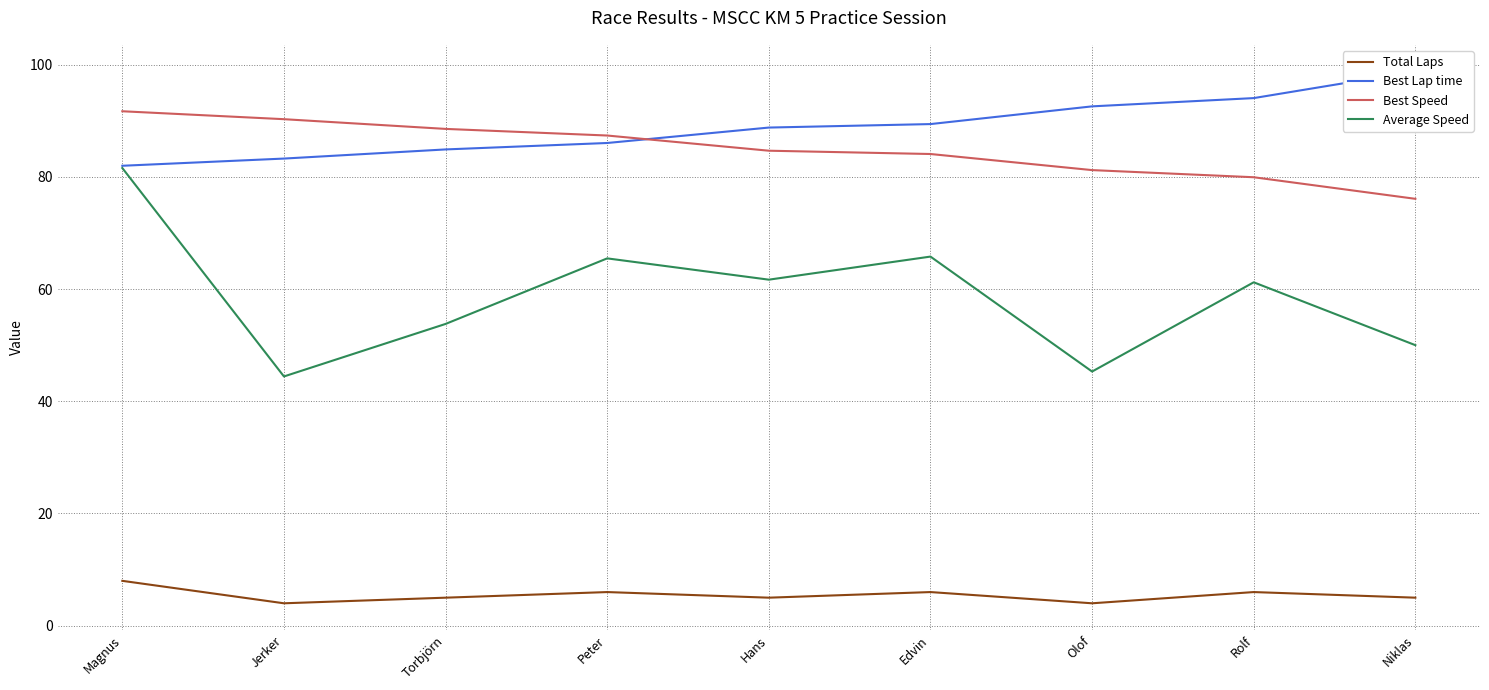

Does the chart display data point markers on the line(s)?

No